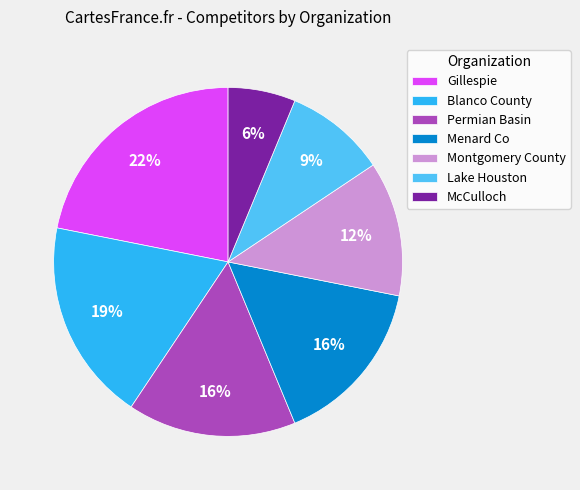

Do Montgomery County and McCulloch together represent more than half of the pie?

No